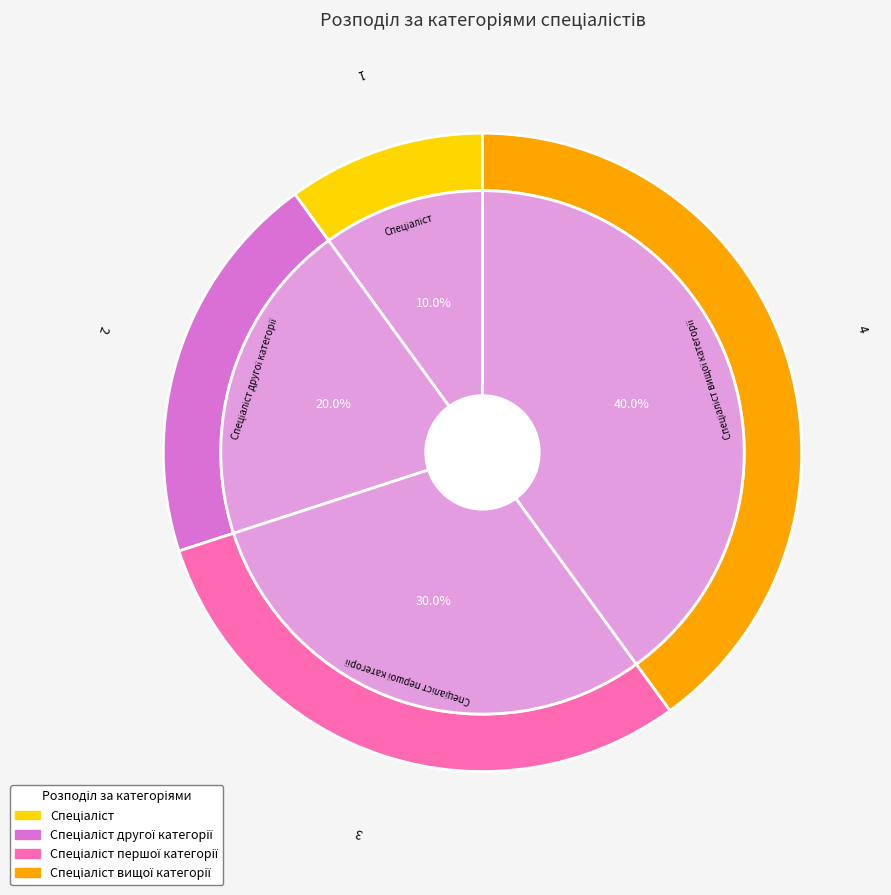

What portion of the pie excludes Спеціаліст першої категорії?

70.0%